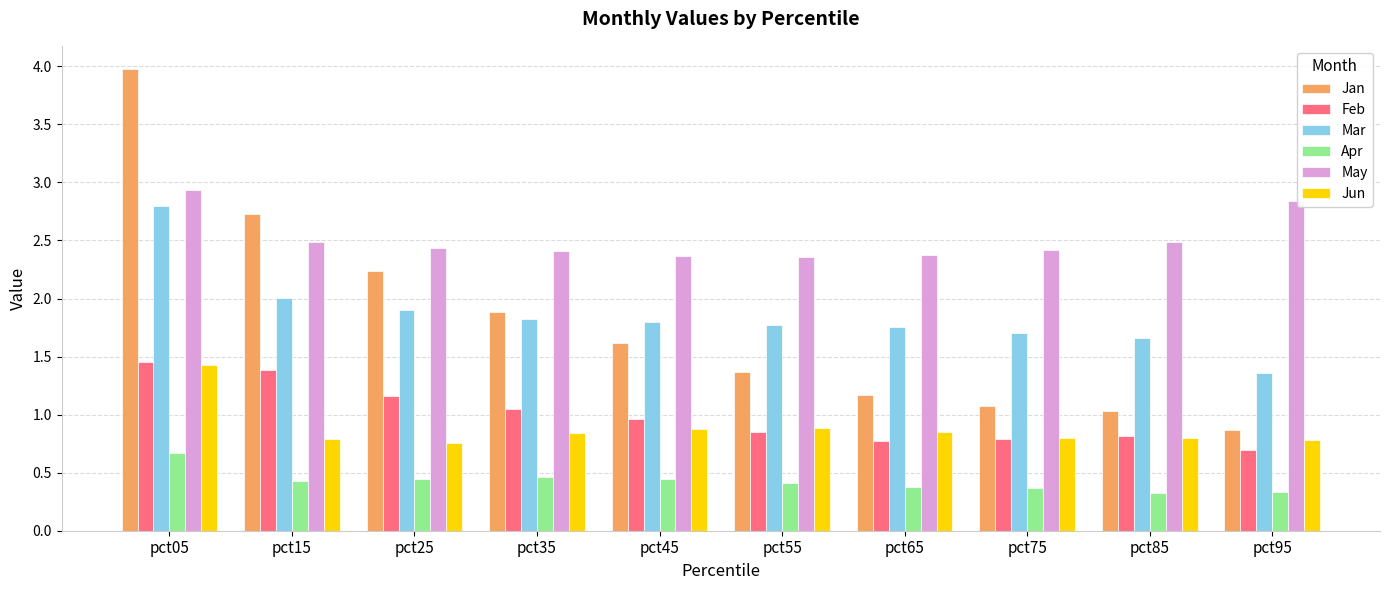

What is the greatest value displayed?

4.0